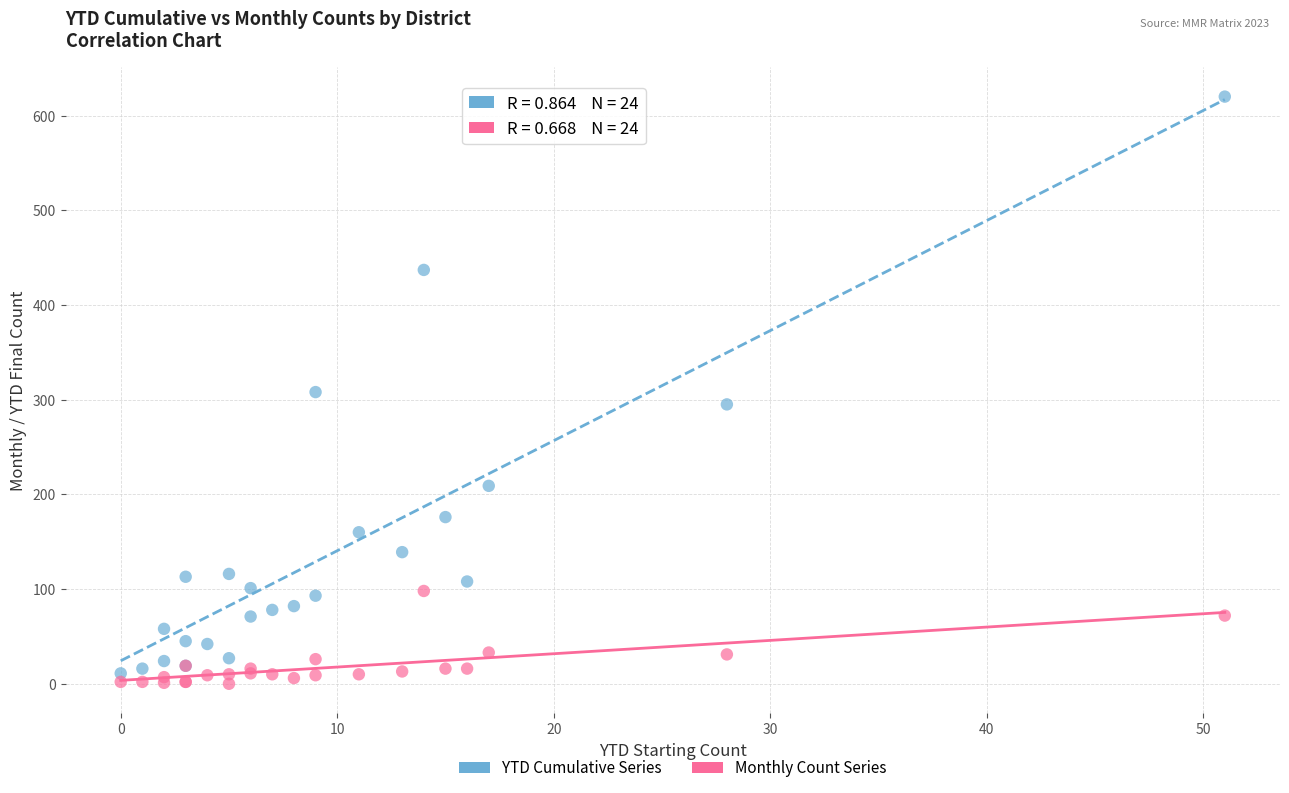

What is the X range (max minus min) for the scatter plot?

51